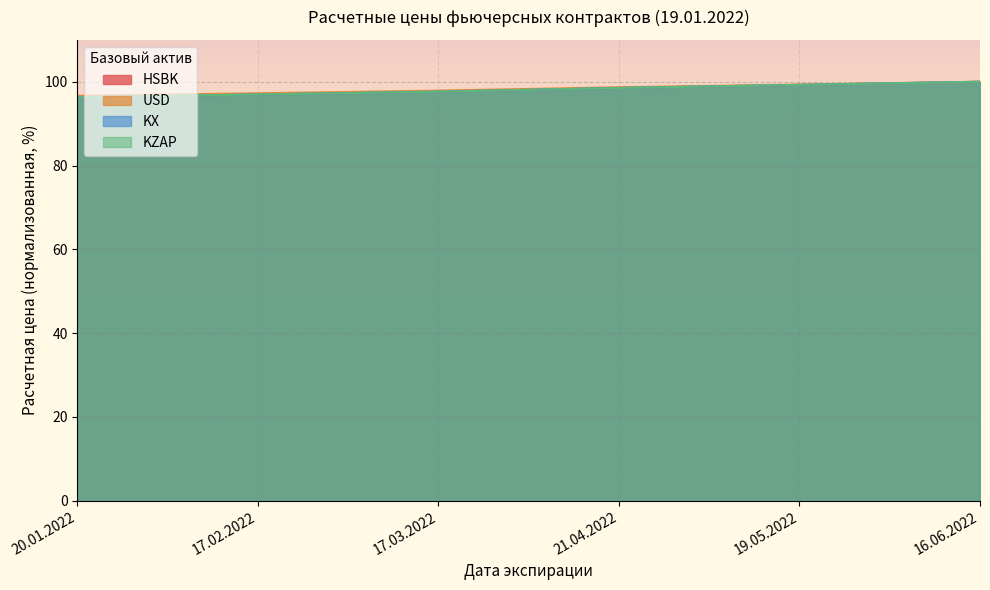

At how many categories does at least one series exceed 97?

5